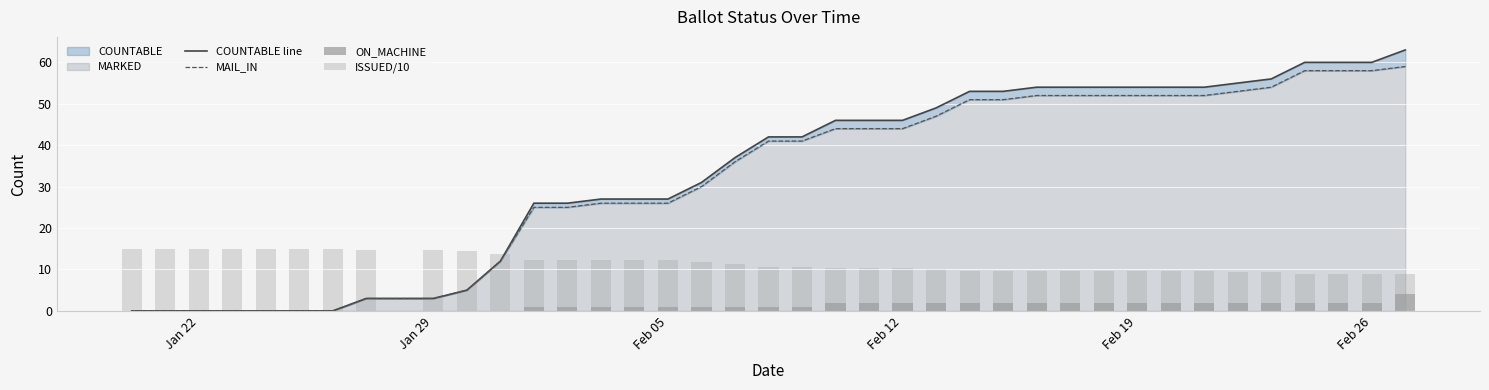

Where does the ISSUED/10 series first go above 10?

Jan 22